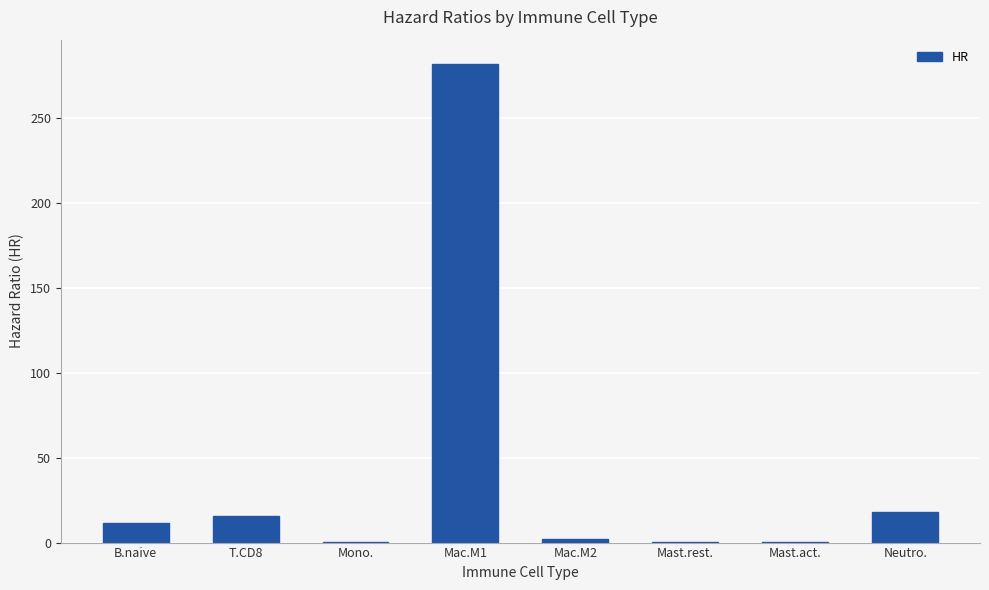

The value at Mac.M1 is 444.5. True or false?

False